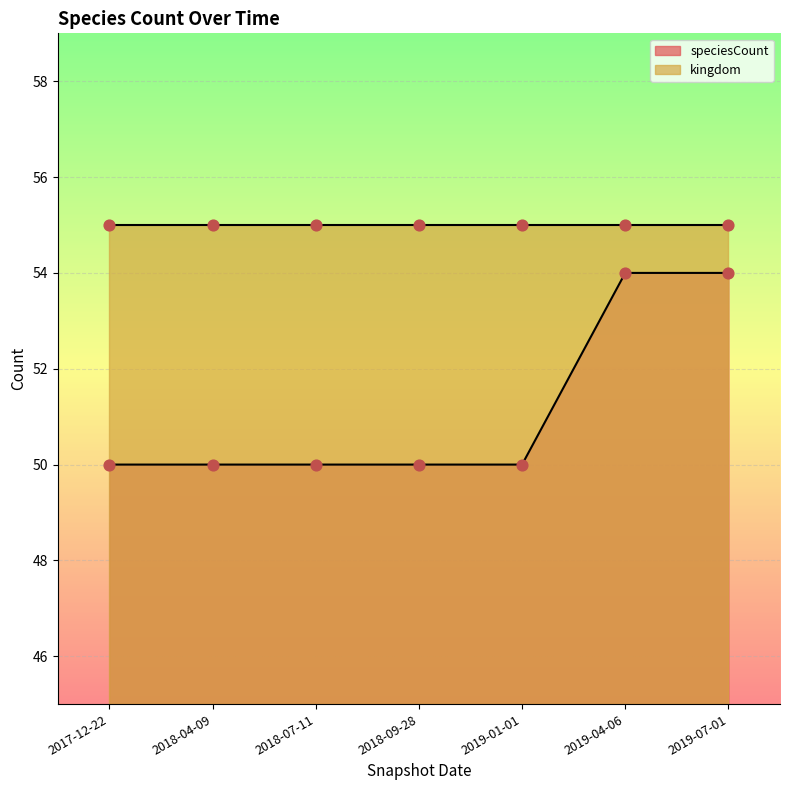

Between 2019-04-06 and 2018-04-09, which is larger?

2019-04-06